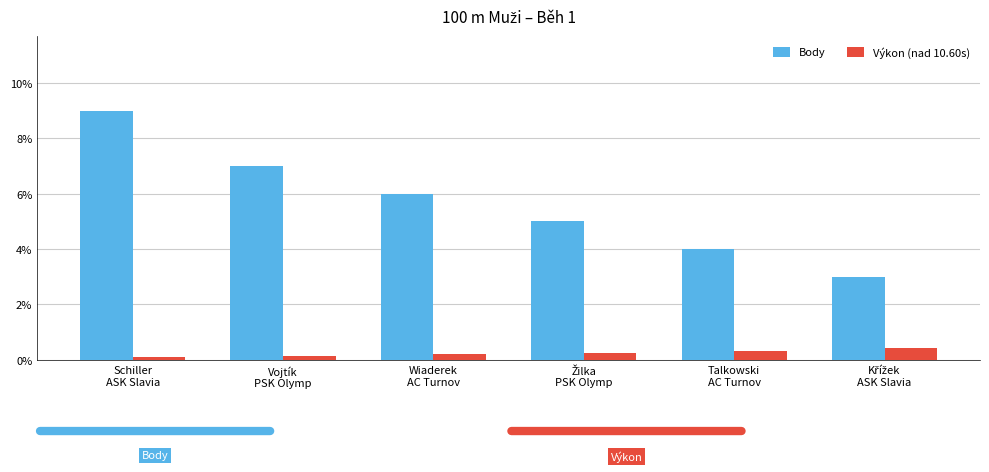

How many Výkon (nad 10.60s) values are between 0 and 1?

6